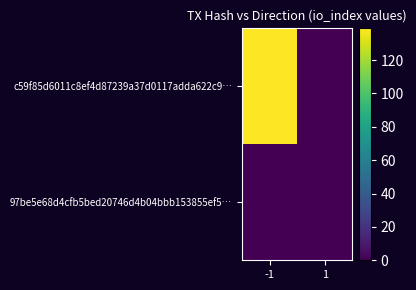

List the series in order of their peak value, highest first.

c59f85d6011c8ef4d87239a37d0117adda622c9…, 97be5e68d4cfb5bed20746d4b04bbb153855ef5…